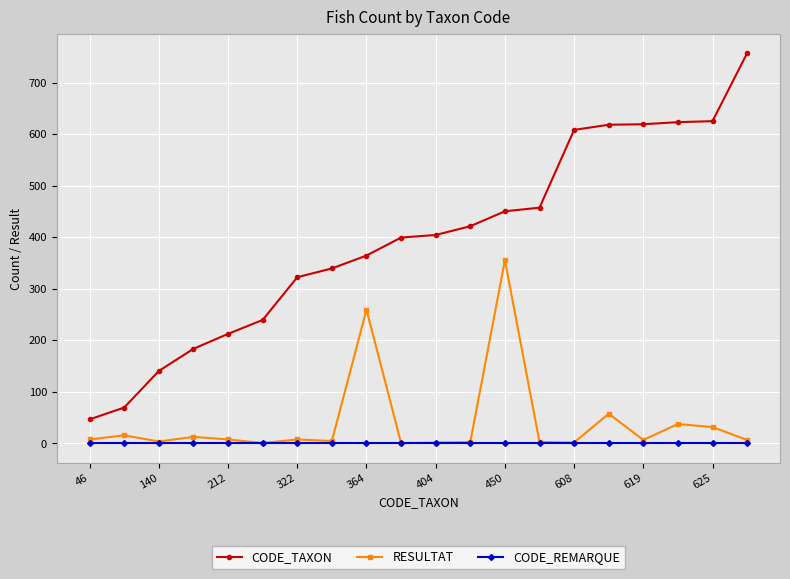

What is the greatest value displayed?

757